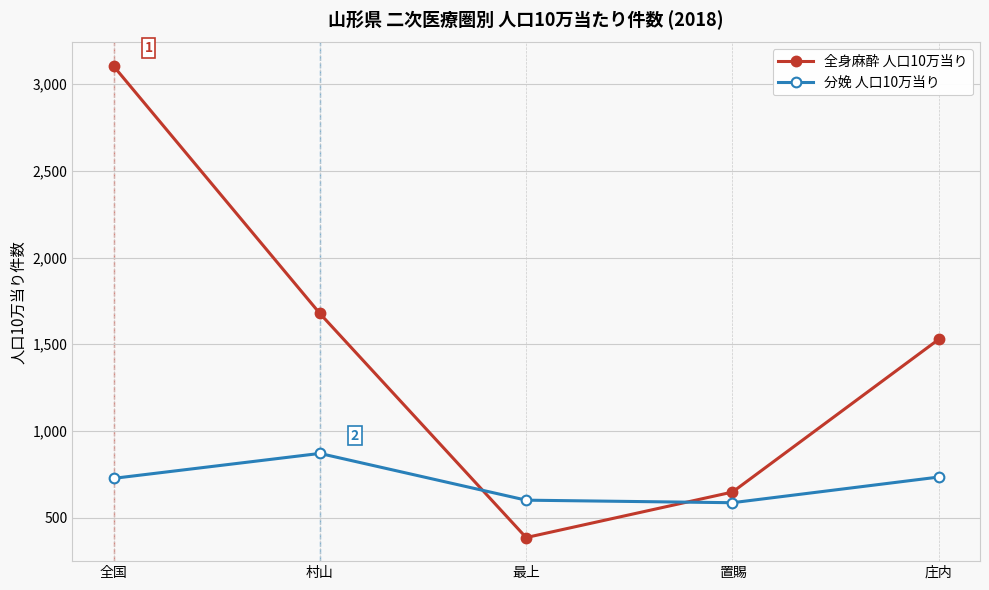

Does the chart display data point markers on the line(s)?

Yes